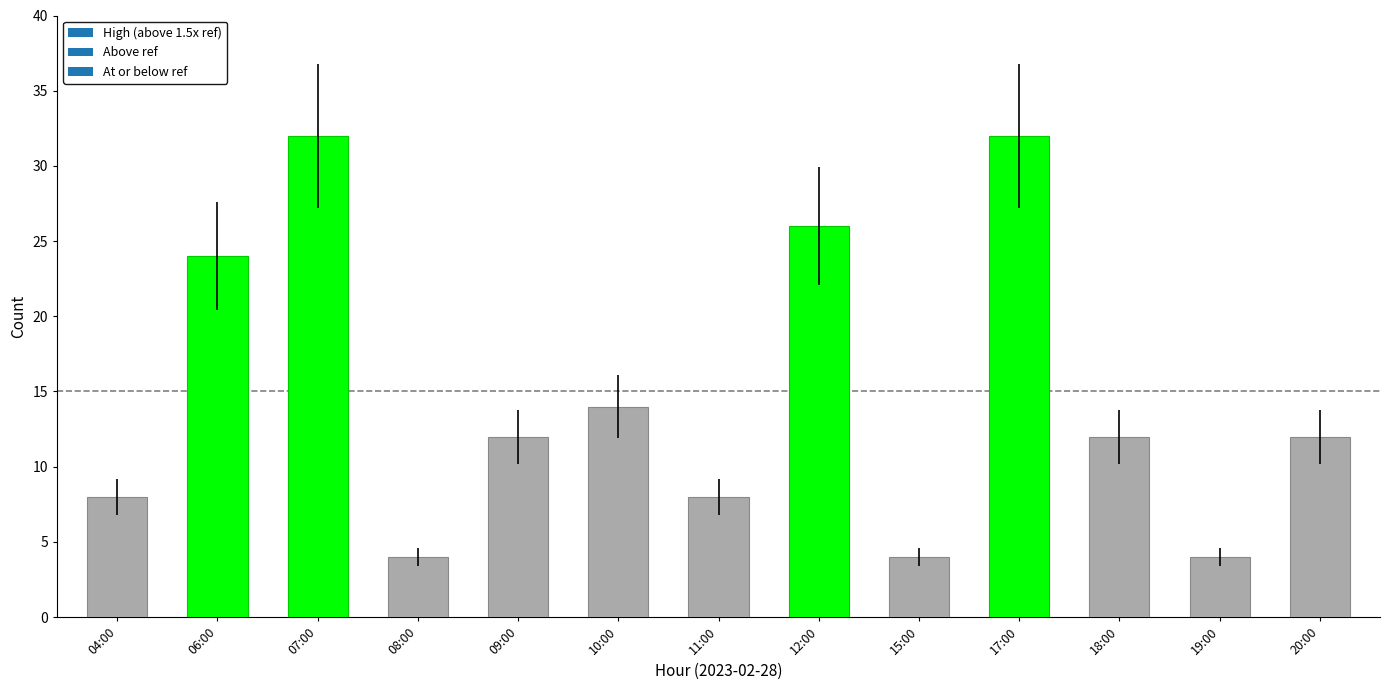

What is the label of the 4th bar from the right?

17:00